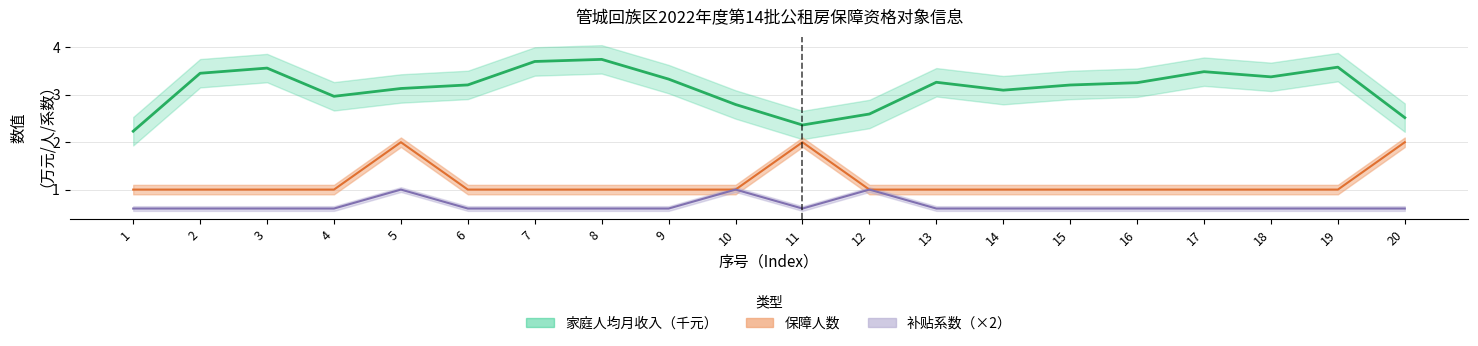

The value of 保障人数 at 8 is 1.0. True or false?

True